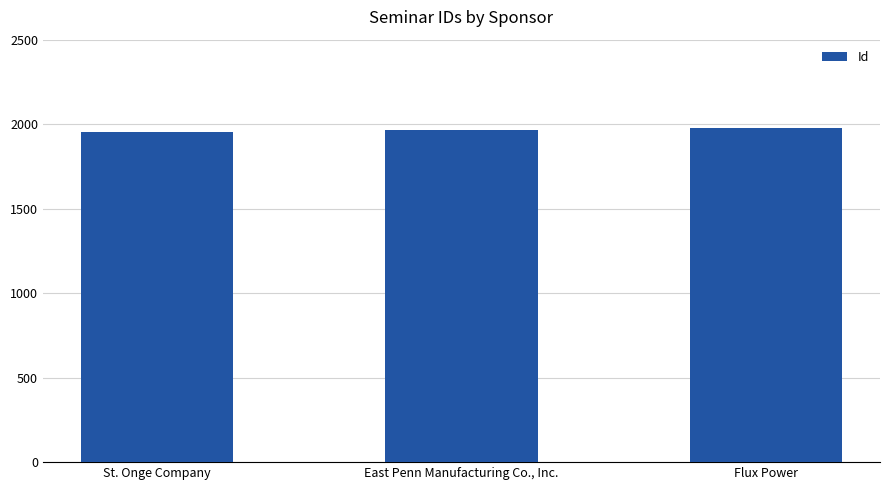

What position from the left is St. Onge Company?

1